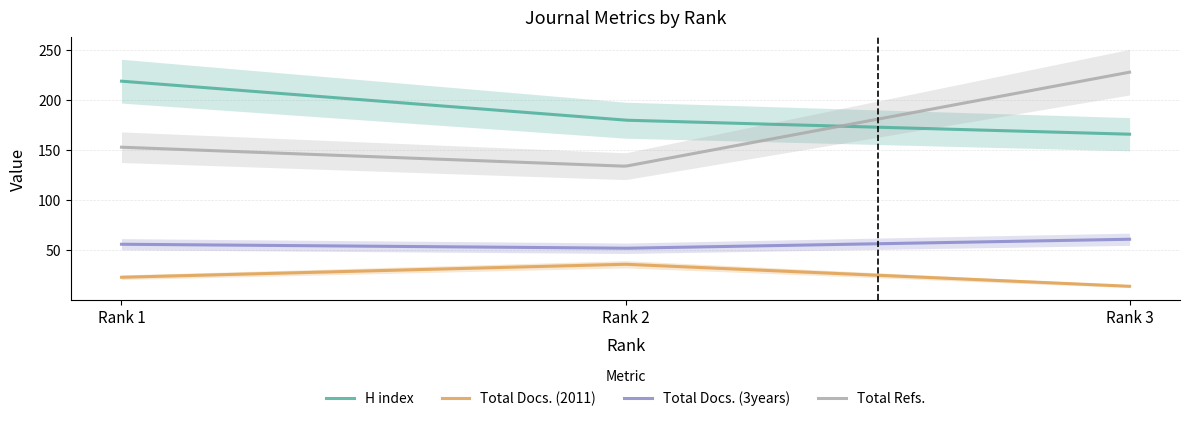

Which series has the largest range (max minus min)?

Total Refs.